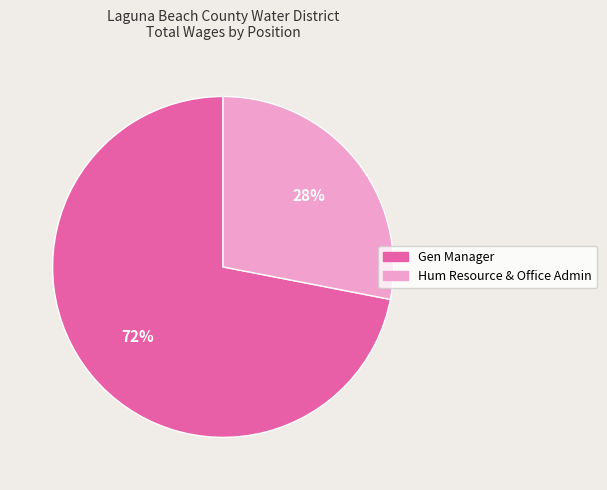

Does Gen Manager account for over 50% of the chart?

Yes